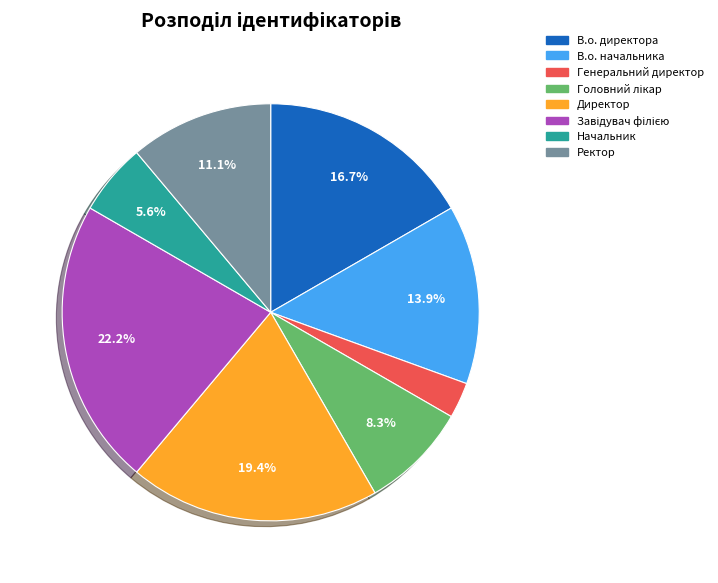

To the nearest percent, what percentage of the pie is Начальник?

6%